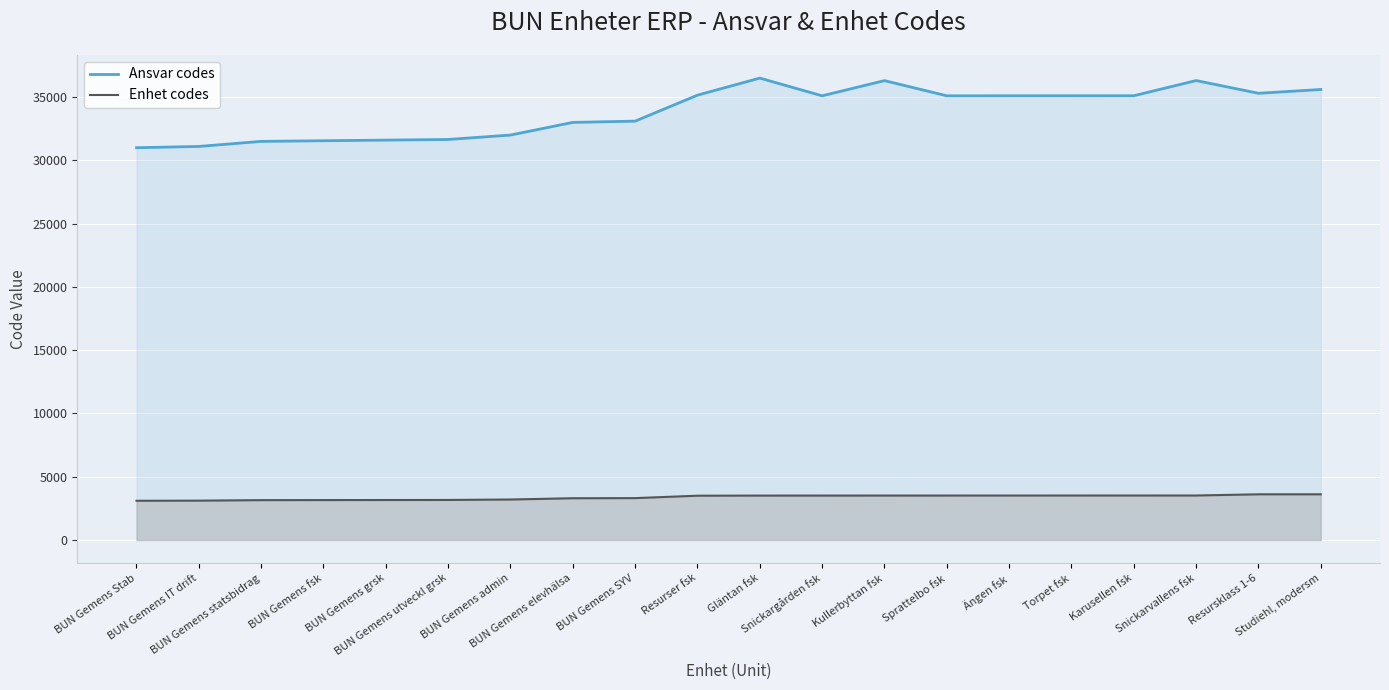

Which series changed the most between BUN Gemens fsk and BUN Gemens SYV?

Ansvar codes